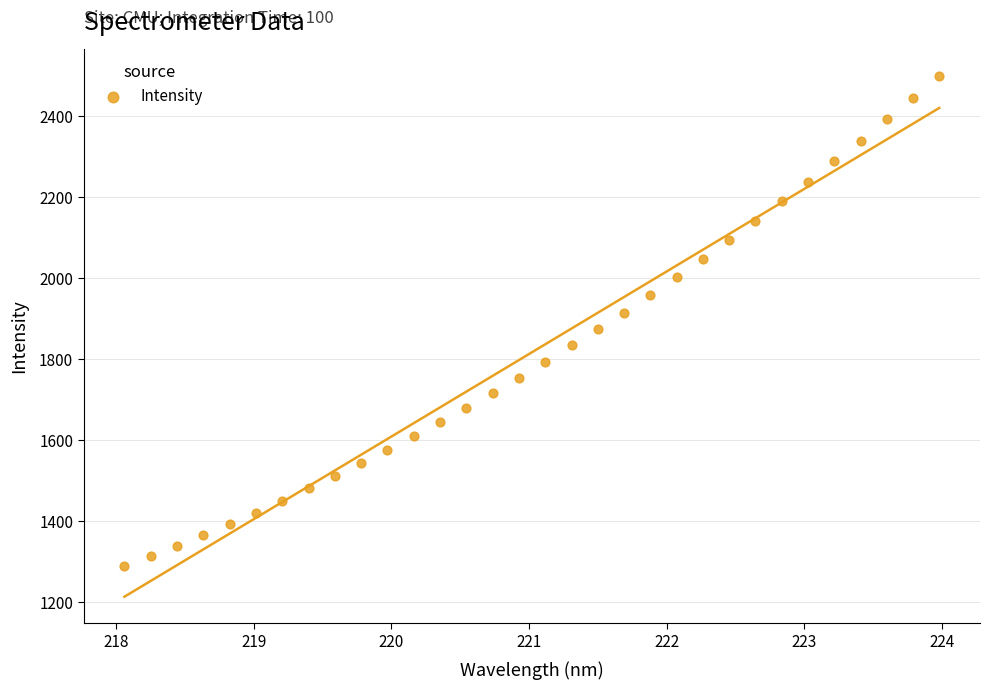

What is the range of X values (max minus min)?

5.9